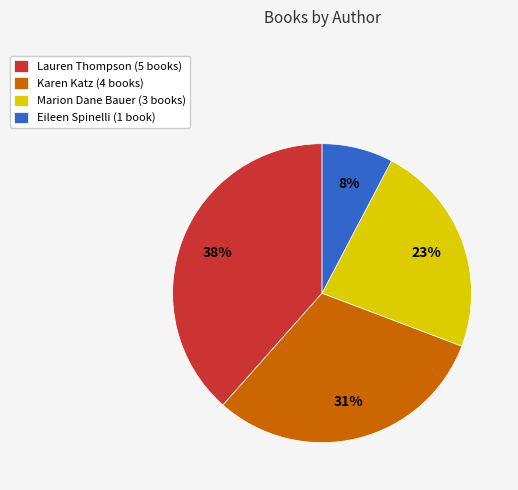

True or false: Eileen Spinelli (1 book) accounts for 8% of the total.

True